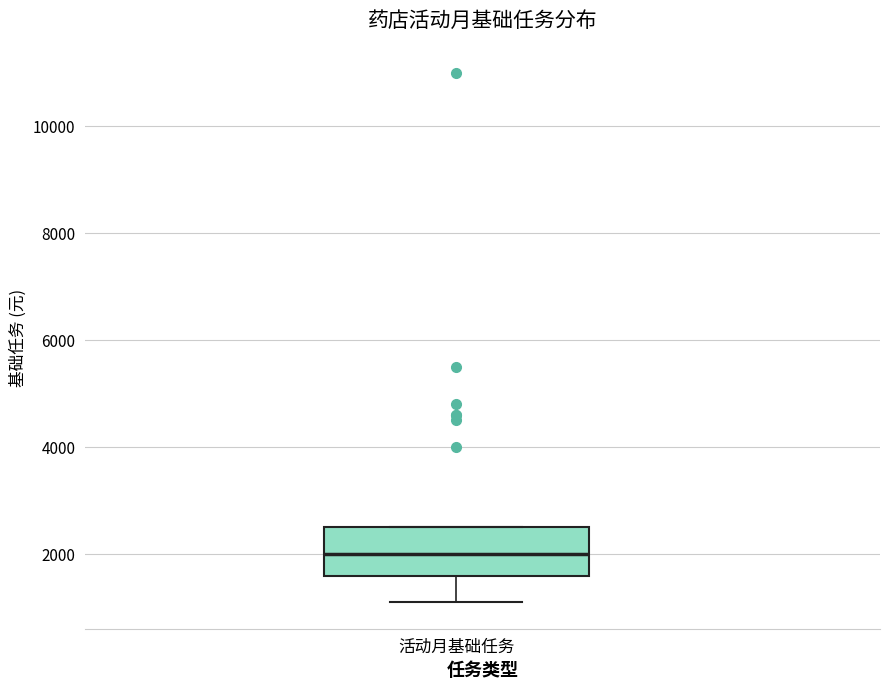

Where is the upper edge of the box for 活动月基础任务 on the y-axis? The values are not printed on the chart, so give them approximately, as read against the axis.

2600